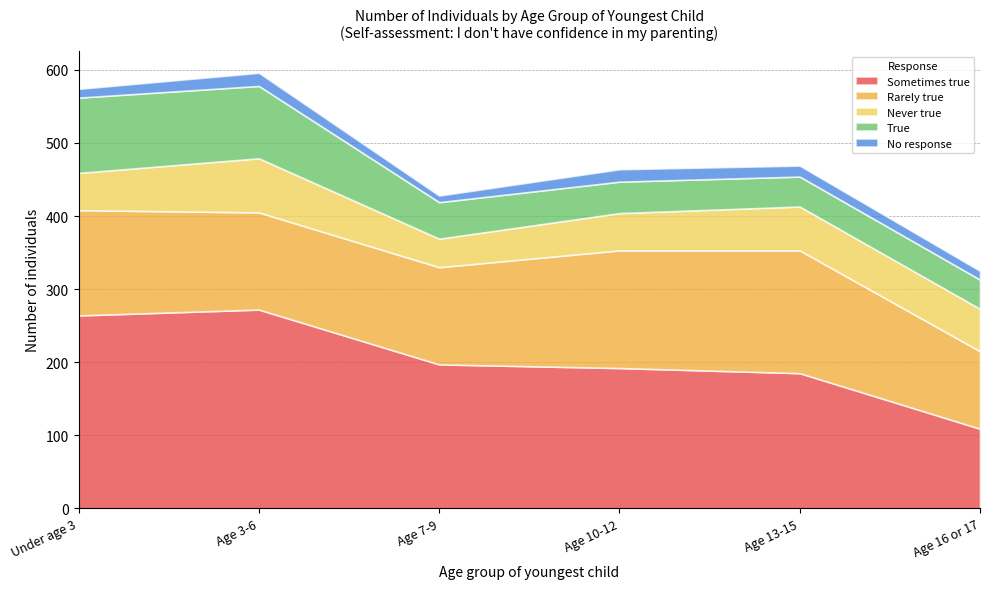

What are all the series names shown in the legend?

Sometimes true, Rarely true, Never true, True, No response